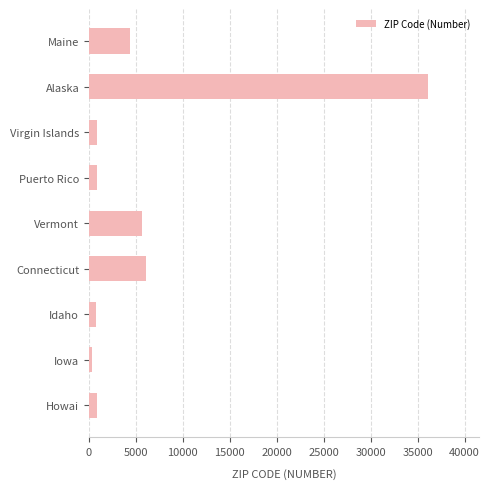

What is the change in value from Maine to Puerto Rico?

-3429